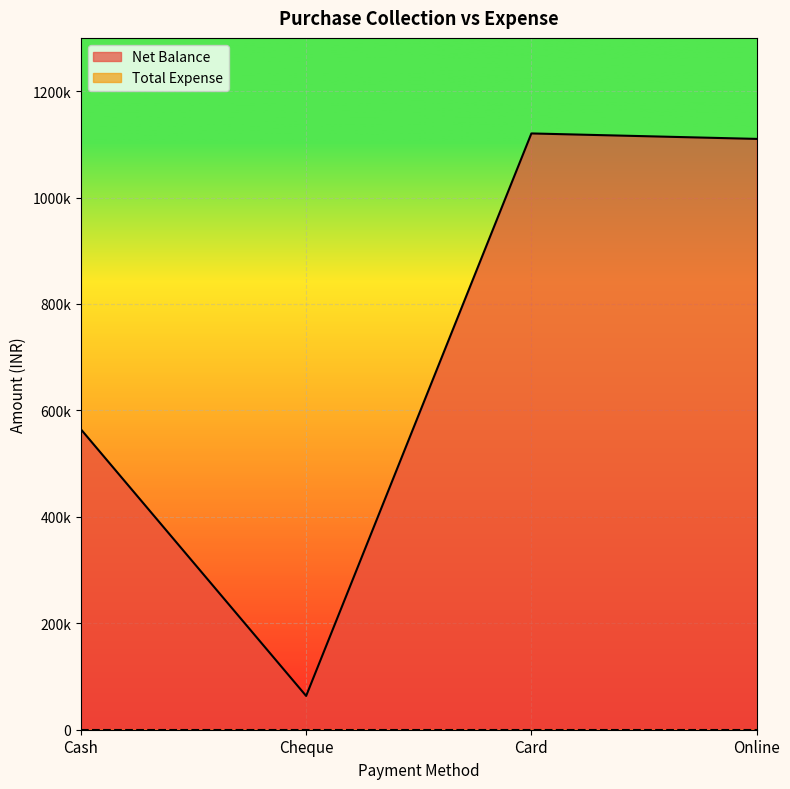

Rank the categories by value from highest to lowest.

Card, Online, Cash, Cheque